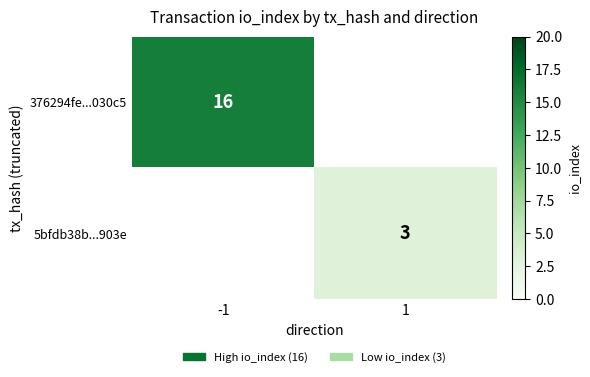

The value of 5bfdb38b...903e at 1 is 1.7. True or false?

False